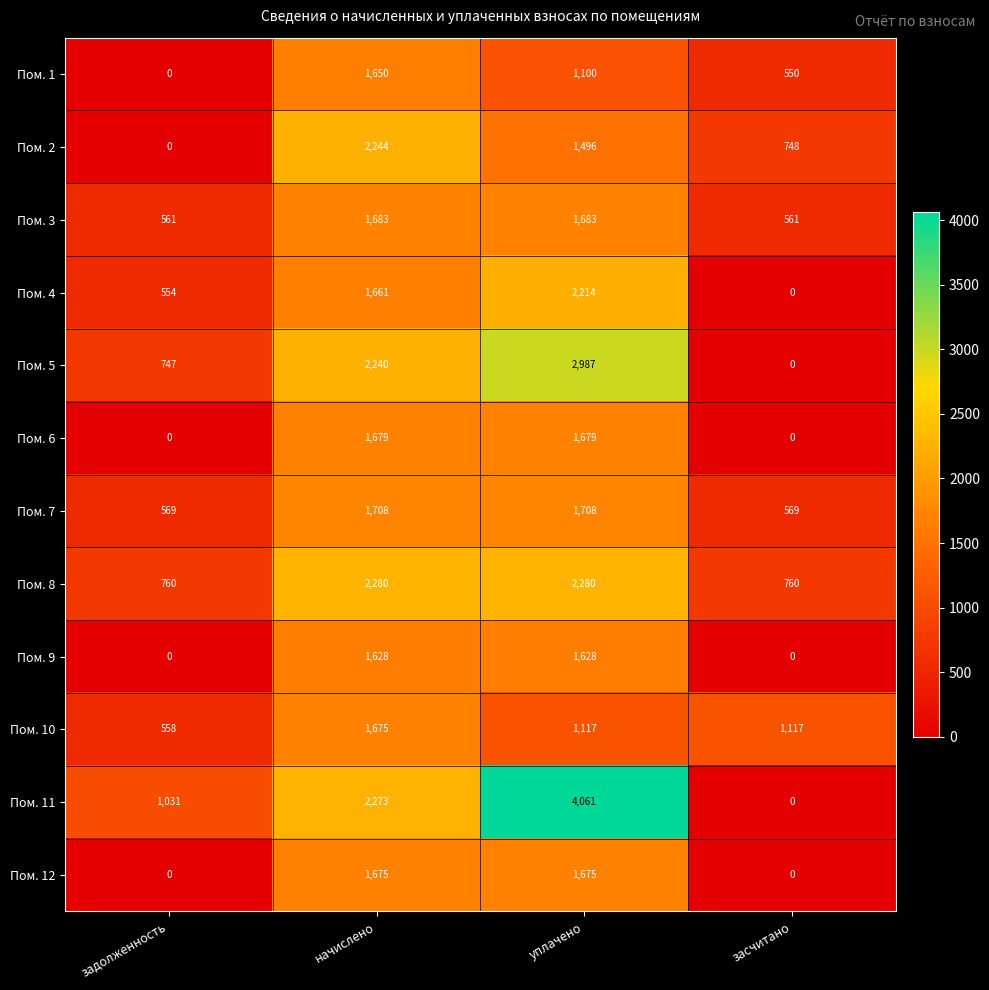

How many categories are shown in the chart?

4